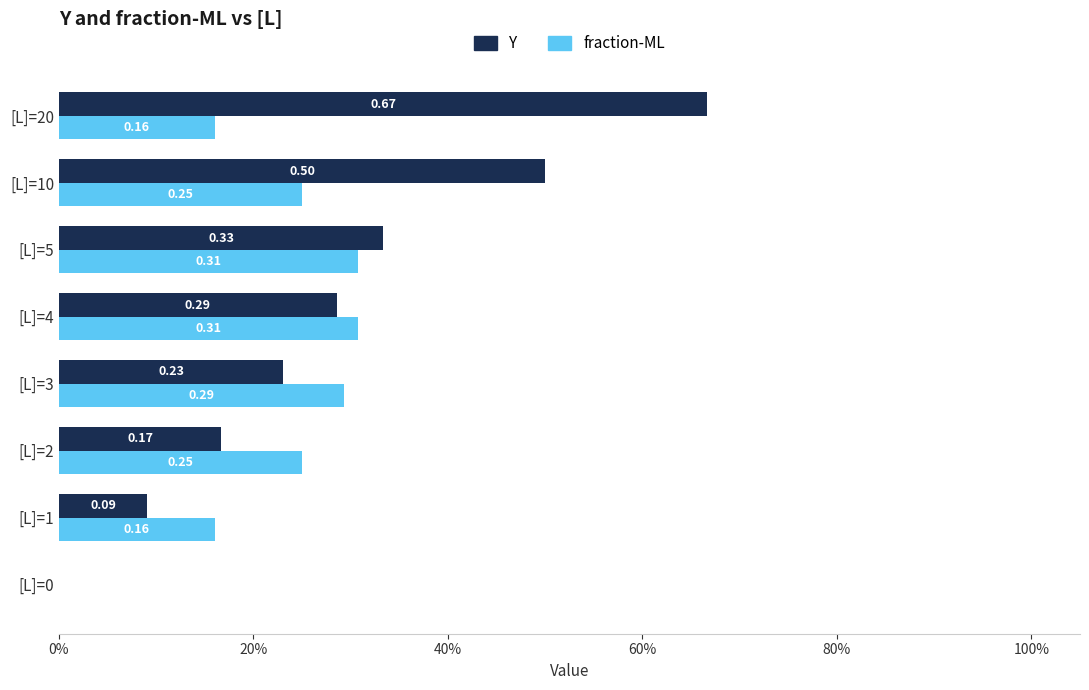

Which category has the highest value across all series?

[L]=20